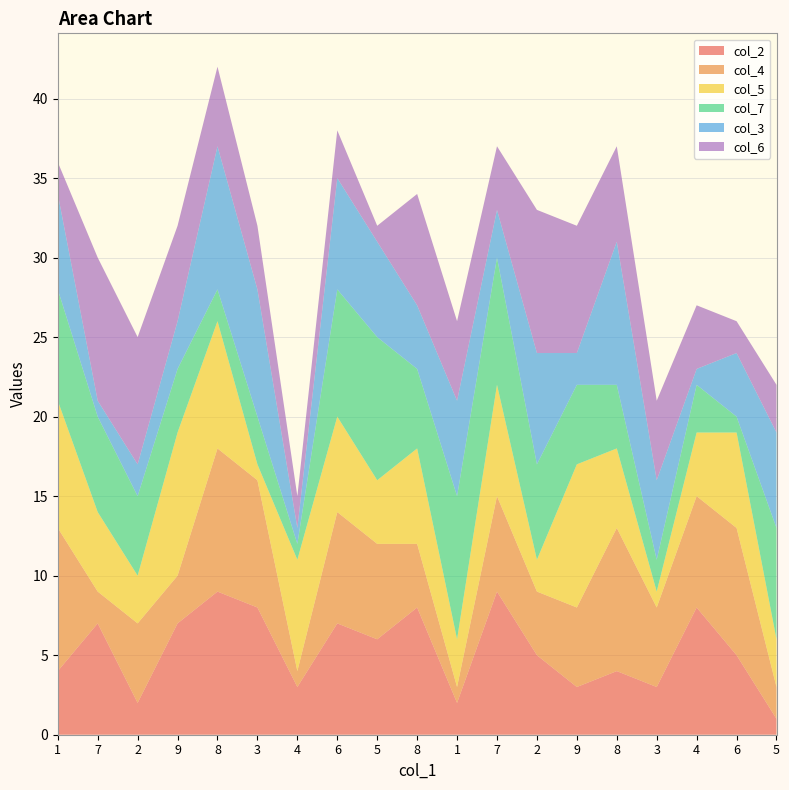

Reading left to right, extract all data points from this chart.

col_2: 1=4	7=7	2=2	9=7	8=9	3=8	4=3	6=7	5=6	8=8	1=2	7=9	2=5	9=3	8=4	3=3	4=8	6=5	5=1
col_4: 1=9	7=2	2=5	9=3	8=9	3=8	4=1	6=7	5=6	8=4	1=1	7=6	2=4	9=5	8=9	3=5	4=7	6=8	5=2
col_5: 1=8	7=5	2=3	9=9	8=8	3=1	4=7	6=6	5=4	8=6	1=3	7=7	2=2	9=9	8=5	3=1	4=4	6=6	5=3
col_7: 1=7	7=6	2=5	9=4	8=2	3=3	4=1	6=8	5=9	8=5	1=9	7=8	2=6	9=5	8=4	3=2	4=3	6=1	5=7
col_3: 1=6	7=1	2=2	9=3	8=9	3=8	4=1	6=7	5=6	8=4	1=6	7=3	2=7	9=2	8=9	3=5	4=1	6=4	5=6
col_6: 1=2	7=9	2=8	9=6	8=5	3=4	4=2	6=3	5=1	8=7	1=5	7=4	2=9	9=8	8=6	3=5	4=4	6=2	5=3